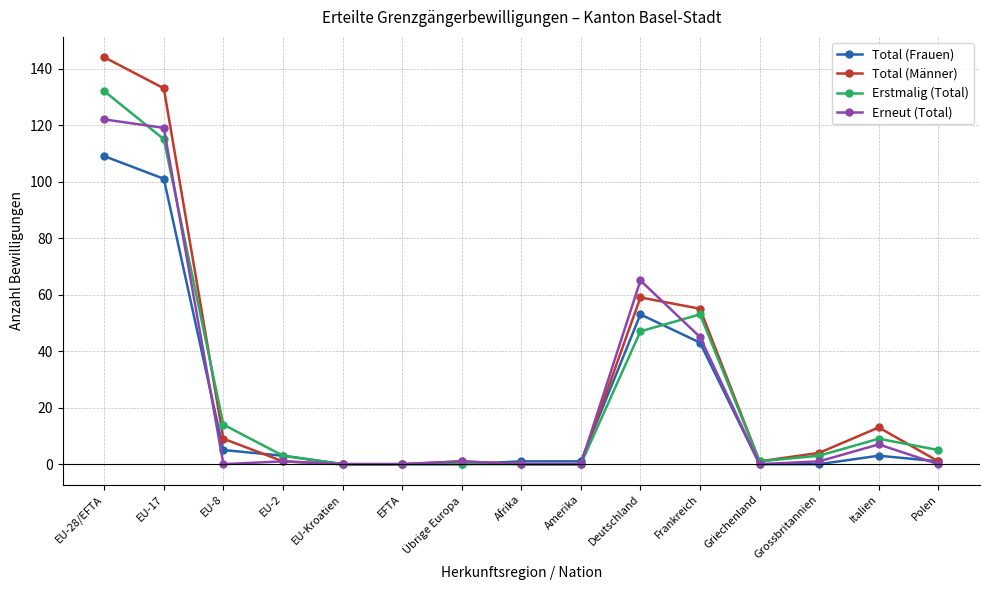

Reading left to right, list all the values displayed in this chart.

Total (Frauen): EU-28/EFTA=109	EU-17=101	EU-8=5	EU-2=3	EU-Kroatien=0	EFTA=0	Übrige Europa=0	Afrika=1	Amerika=1	Deutschland=53	Frankreich=43	Griechenland=0	Grossbritannien=0	Italien=3	Polen=1
Total (Männer): EU-28/EFTA=144	EU-17=133	EU-8=9	EU-2=1	EU-Kroatien=0	EFTA=0	Übrige Europa=1	Afrika=0	Amerika=0	Deutschland=59	Frankreich=55	Griechenland=1	Grossbritannien=4	Italien=13	Polen=1
Erstmalig (Total): EU-28/EFTA=132	EU-17=115	EU-8=14	EU-2=3	EU-Kroatien=0	EFTA=0	Übrige Europa=0	Afrika=0	Amerika=0	Deutschland=47	Frankreich=53	Griechenland=1	Grossbritannien=3	Italien=9	Polen=5
Erneut (Total): EU-28/EFTA=122	EU-17=119	EU-8=0	EU-2=1	EU-Kroatien=0	EFTA=0	Übrige Europa=1	Afrika=0	Amerika=0	Deutschland=65	Frankreich=45	Griechenland=0	Grossbritannien=1	Italien=7	Polen=0